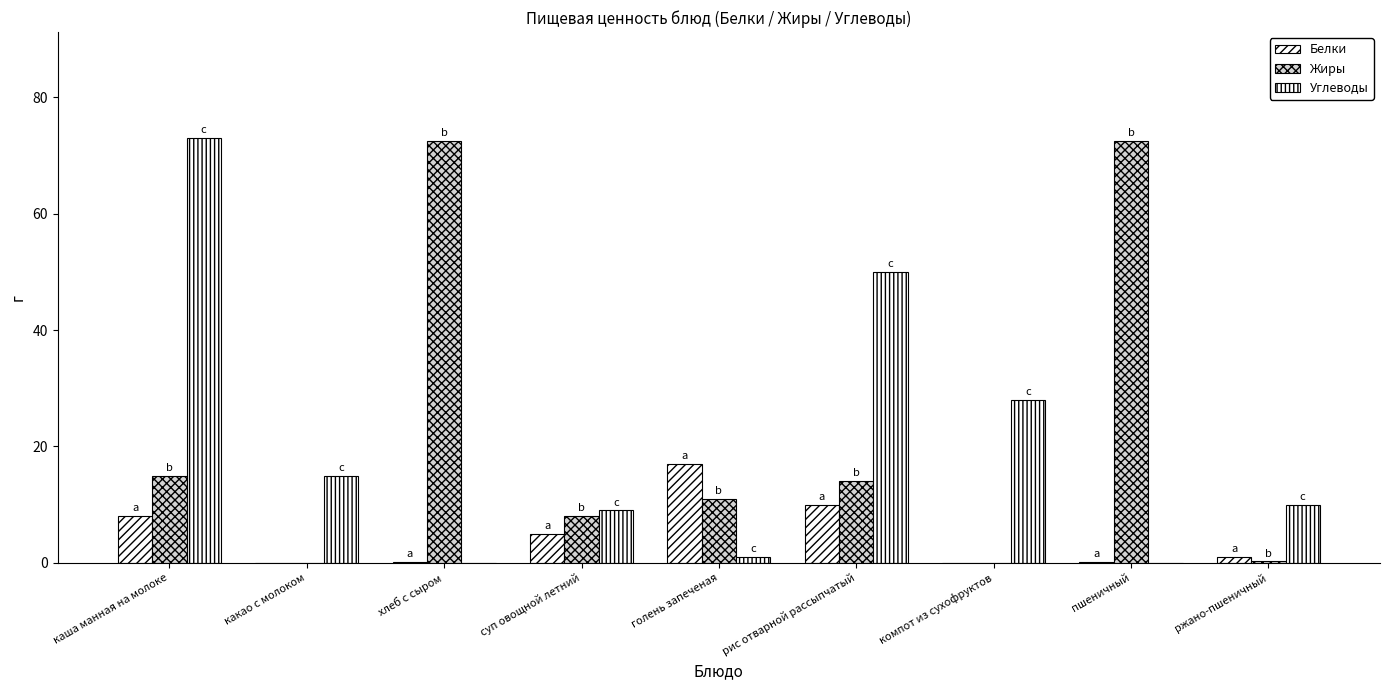

List the series in order of their peak value, lowest first.

Белки, Жиры, Углеводы